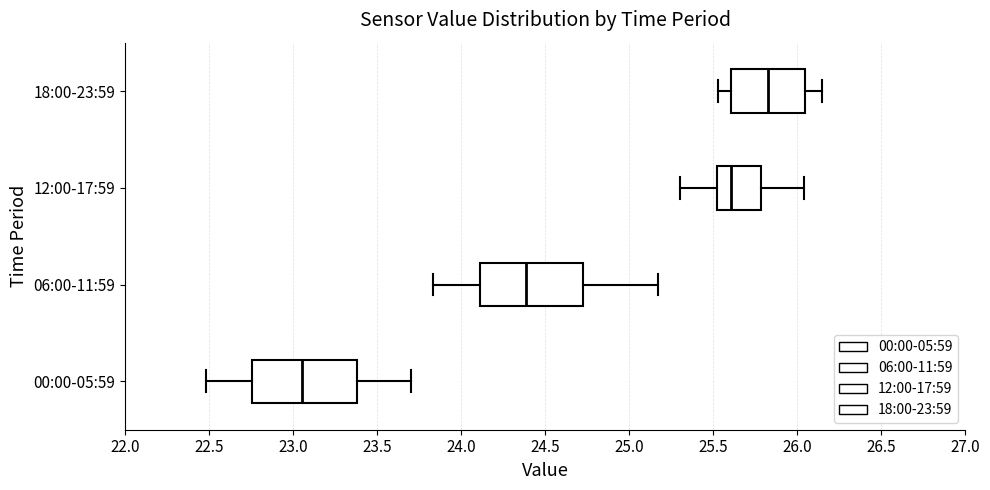

Which box has the furthest to the right median line?

18:00-23:59